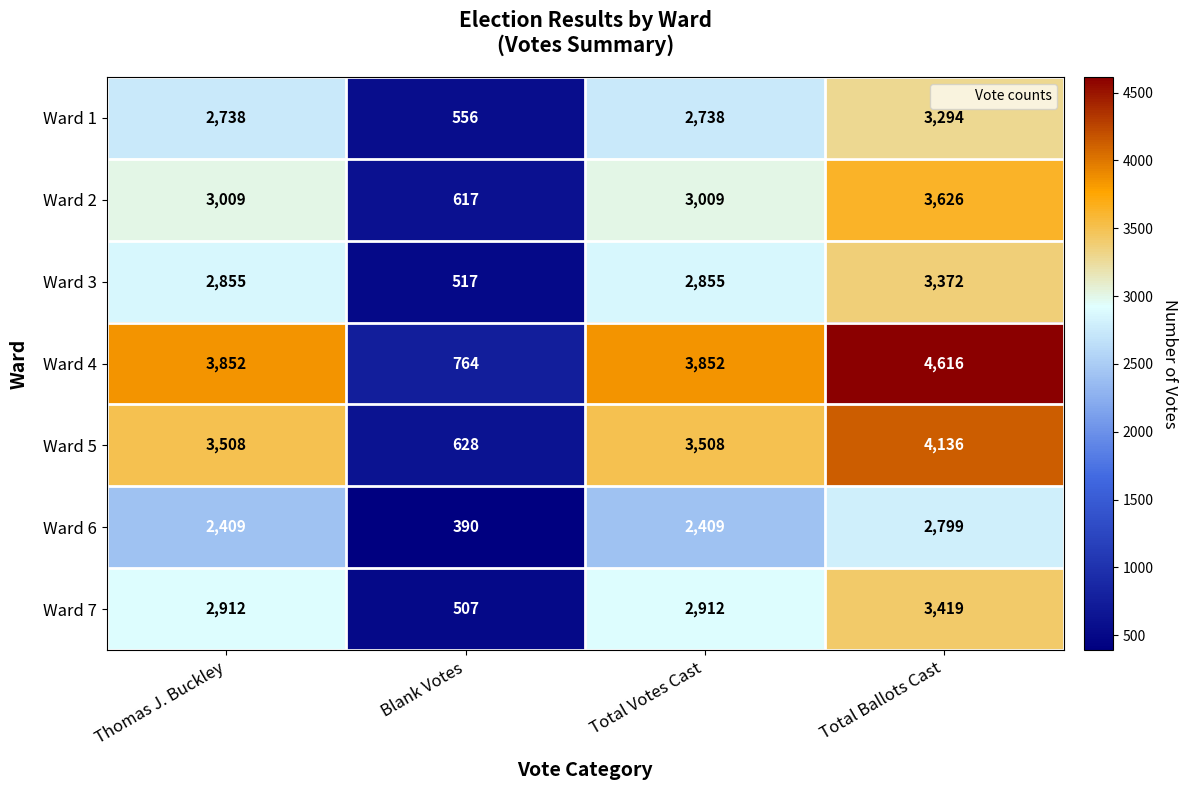

What is the difference between the maximum and minimum values in the Ward 4 series?

3852